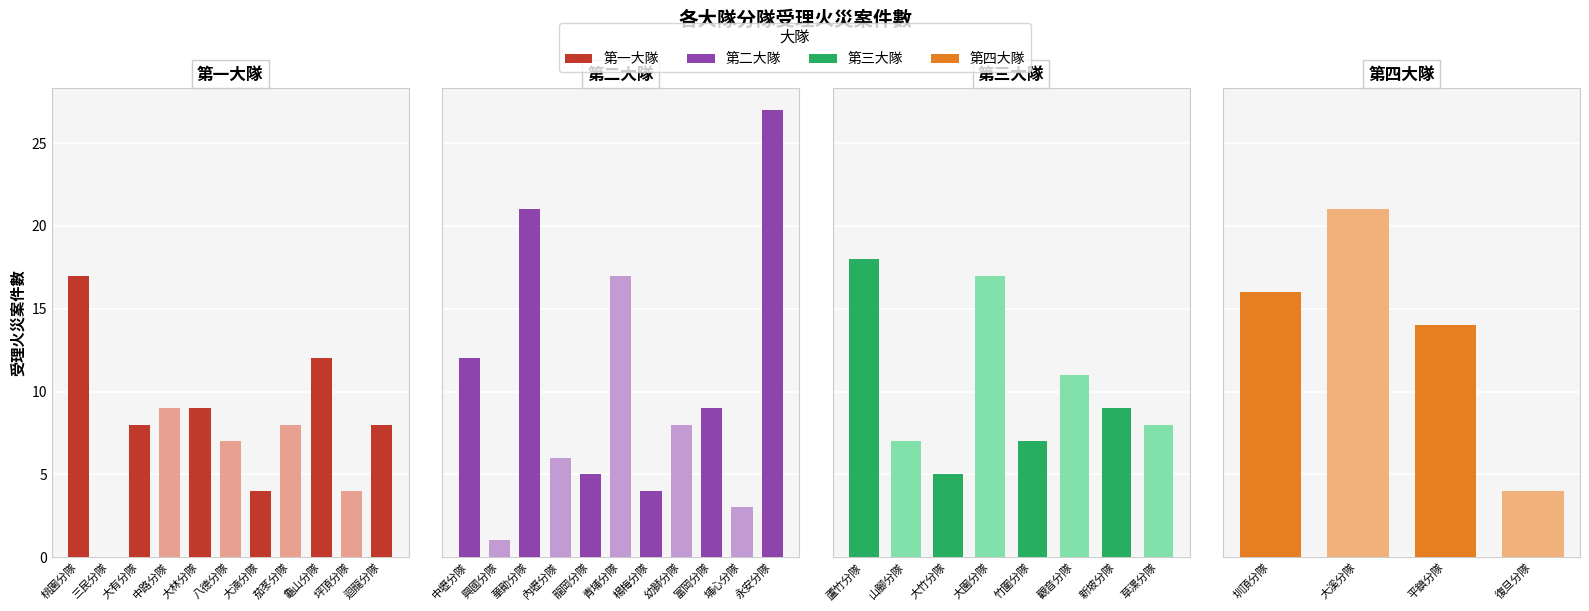

True or false: 第一大隊 has a value of 7 at 桃園分隊.

False